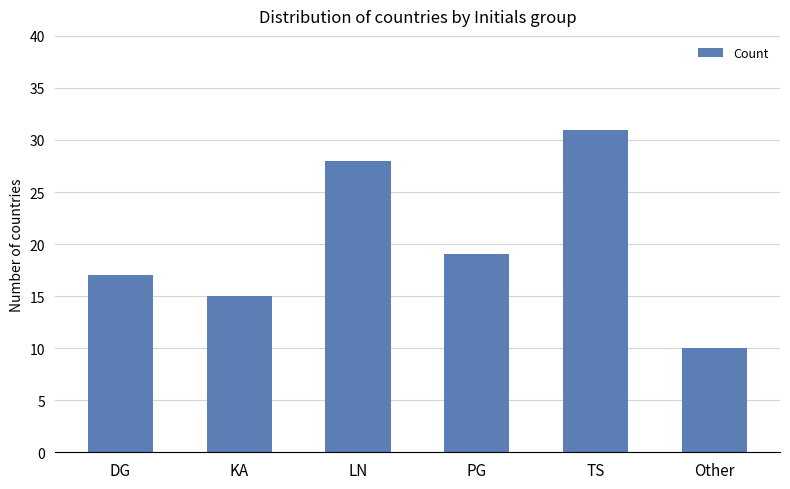

Does the chart contain stacked bars?

No